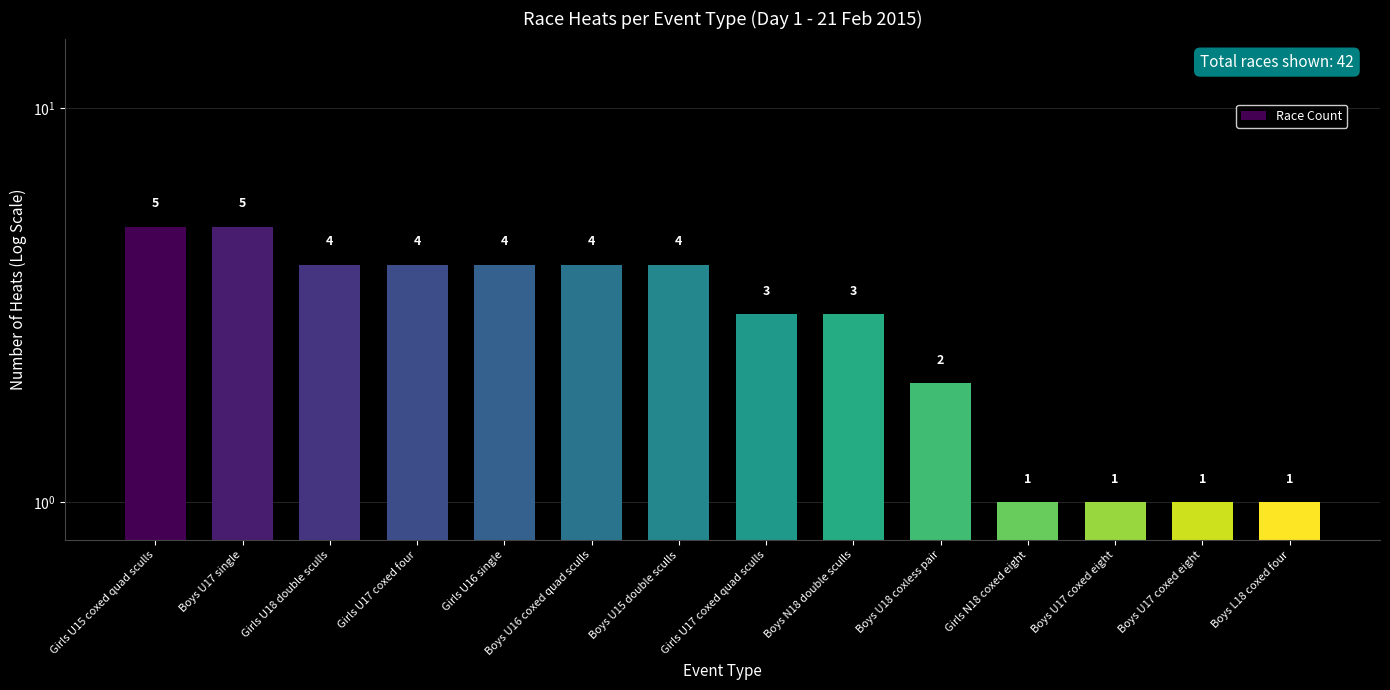

Count the number of values greater than 4.

2